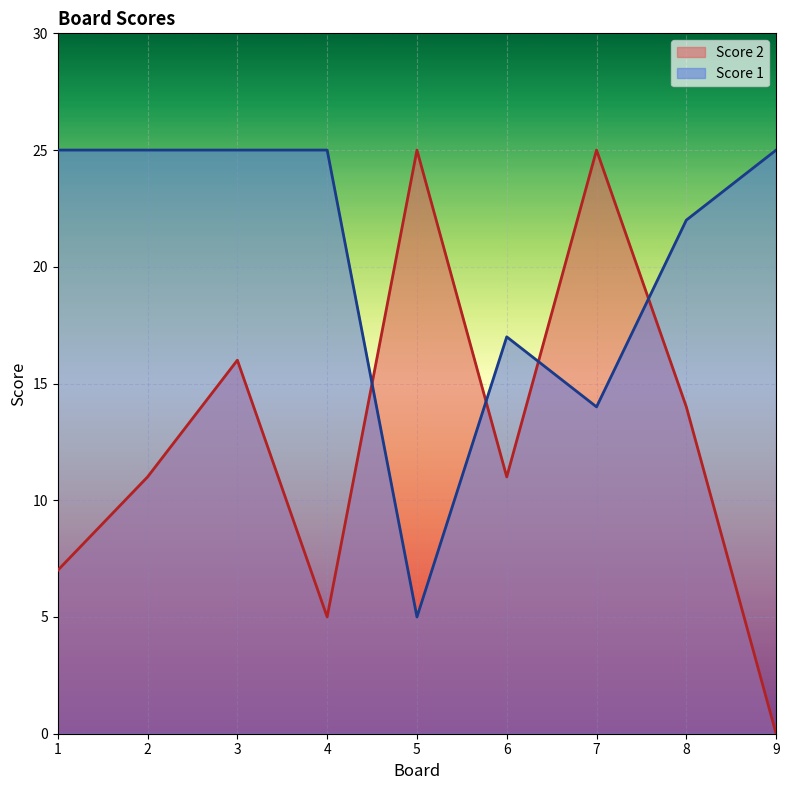

How many categories are shown in the chart?

9